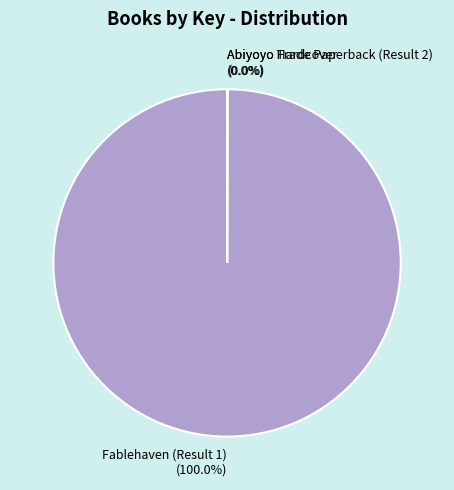

Does Fablehaven (Result 1) (100.0%) represent more than half of the total?

Yes